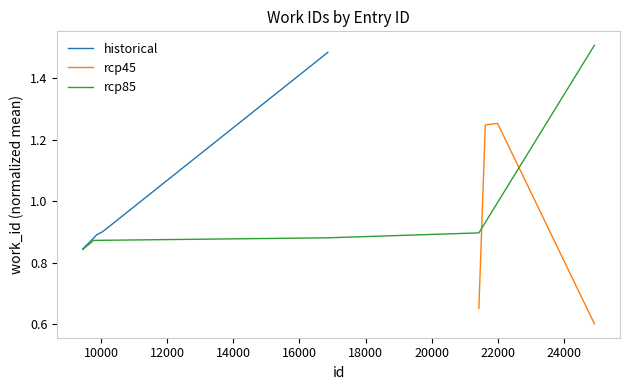

Is it true that rcp45 equals 1.0 at 8000?

False